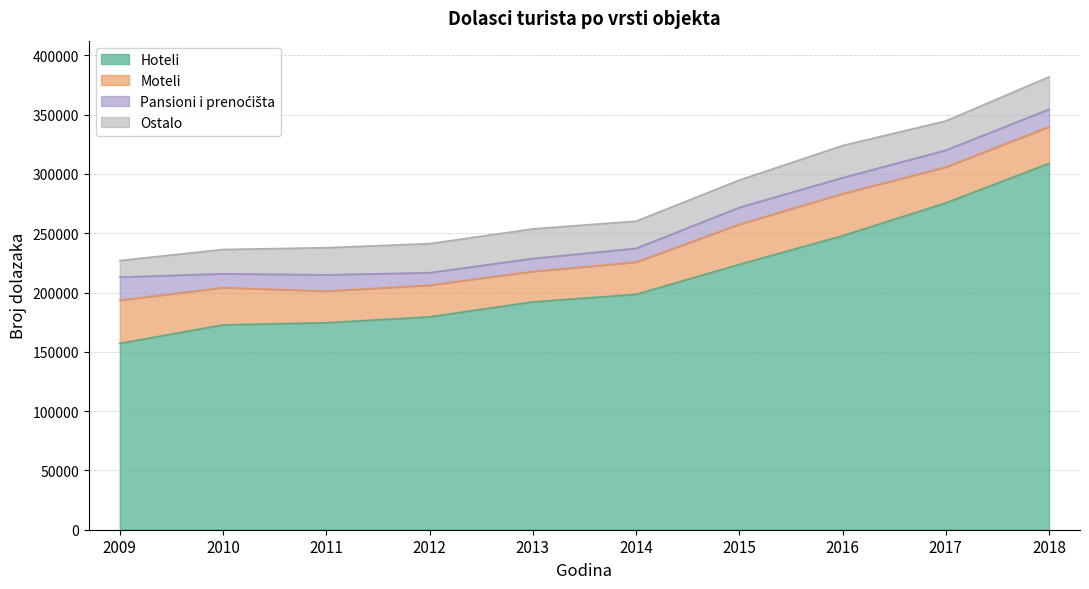

At which category is the sum across all series the highest?

2018